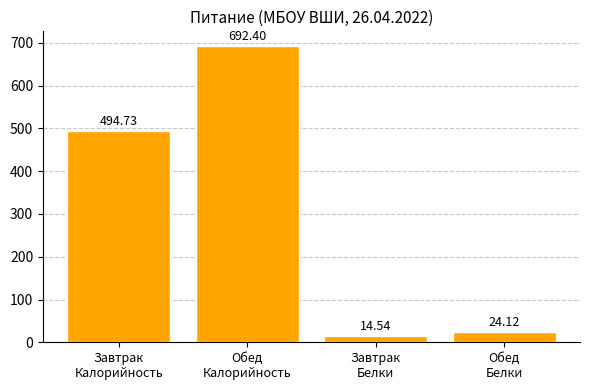

Where is the data nearest to the value 353?

Завтрак
Калорийность